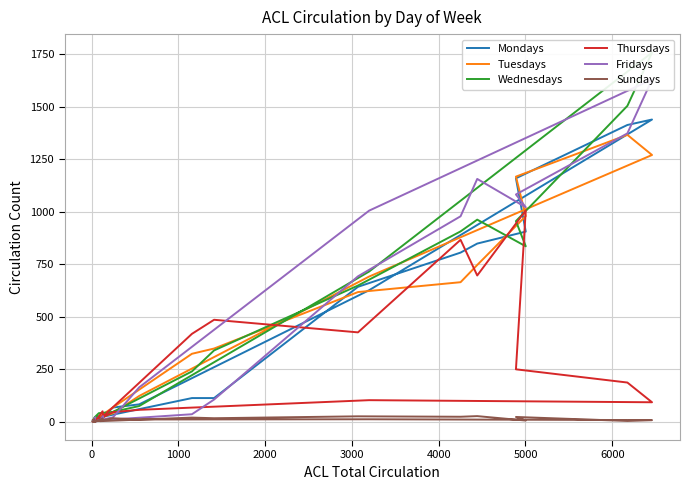

True or false: Wednesdays has more than 1 points higher than both neighbors.

True